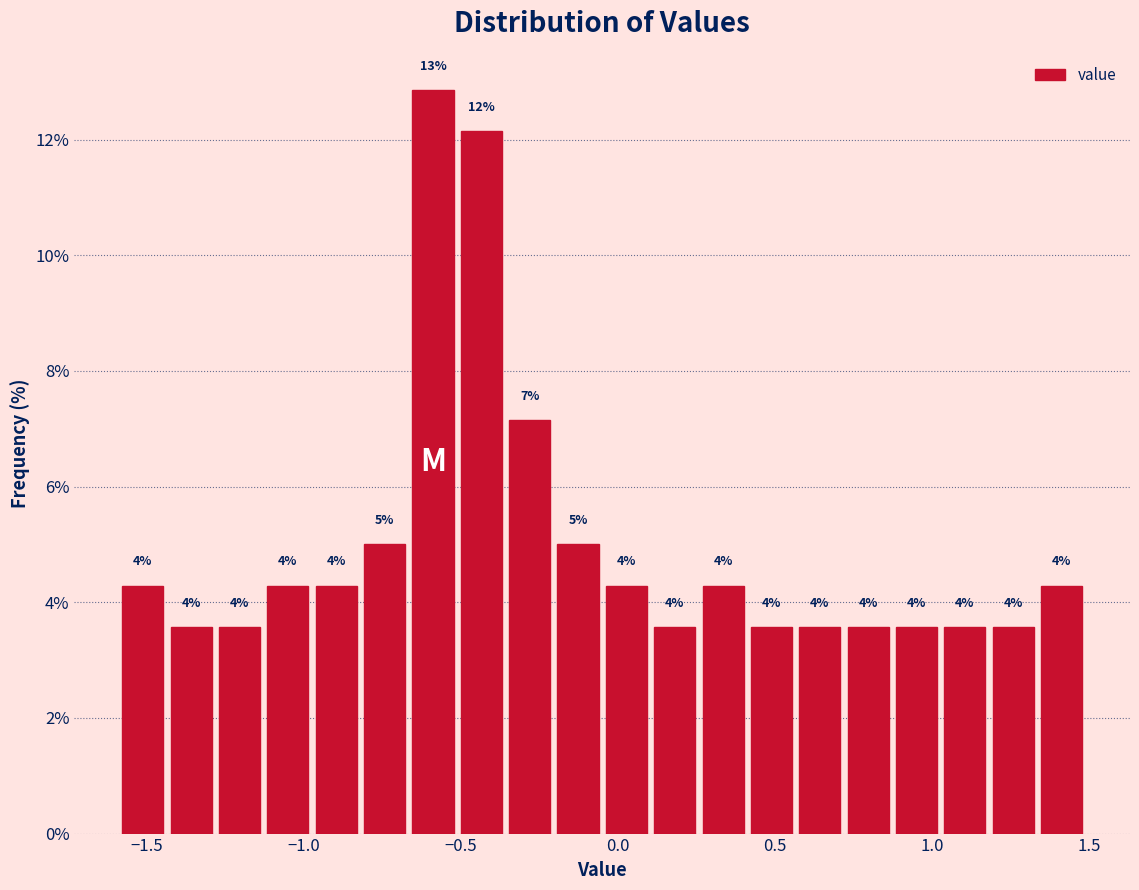

Around what value on the x-axis is the tallest bar? Give the approximate position of its centre, as read against the axis.

-0.60